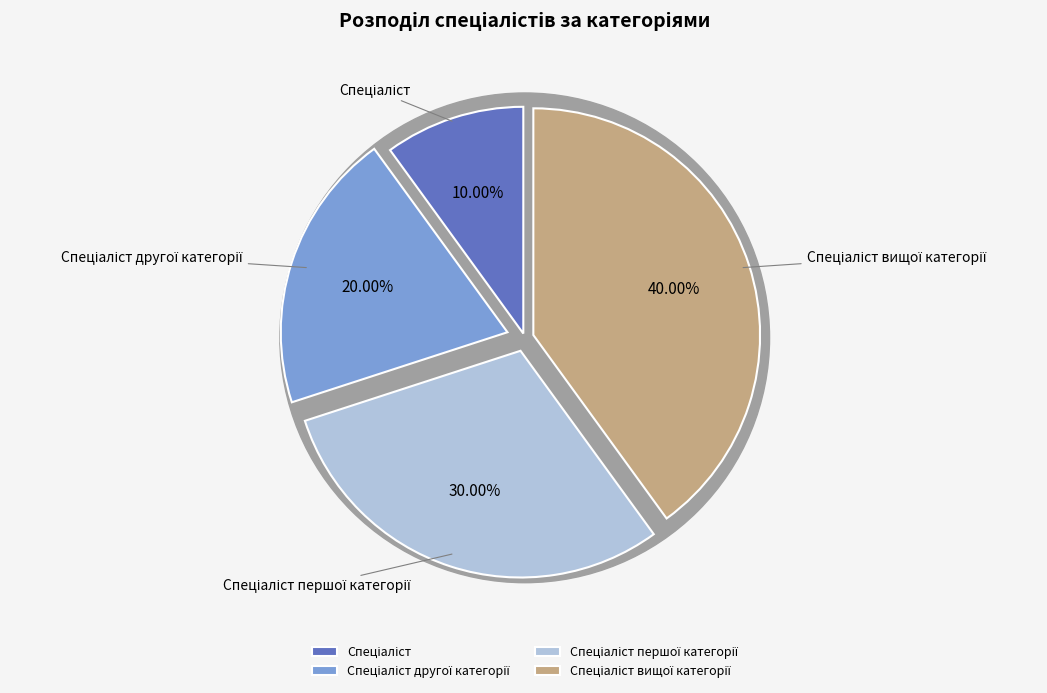

What is the largest slice in the pie chart?

Спеціаліст вищої категорії